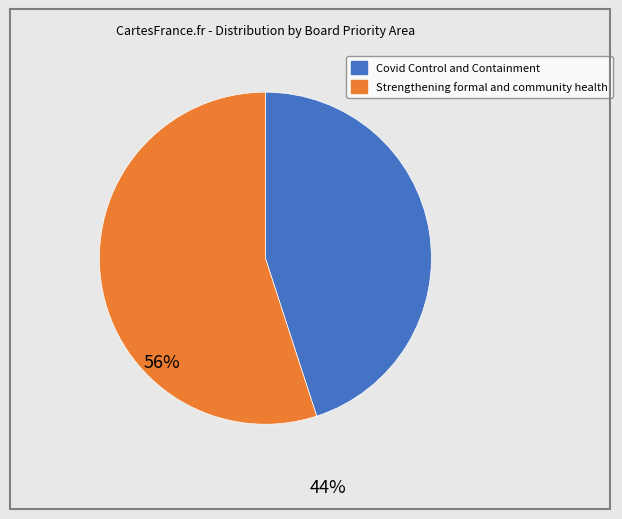

Between Strengthening formal and community health and Covid Control and Containment, which is larger?

Strengthening formal and community health